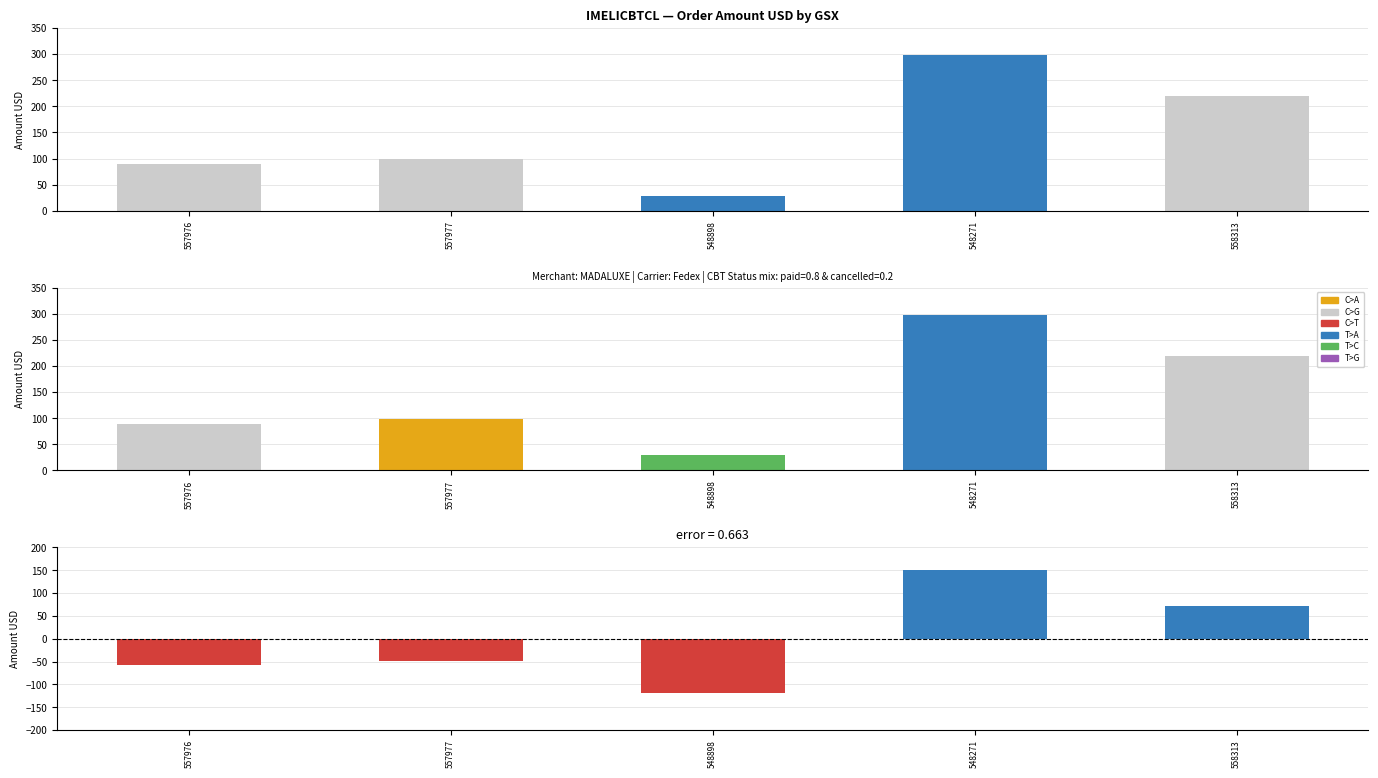

What is the spread (max minus min) of values at 557976?

147.2